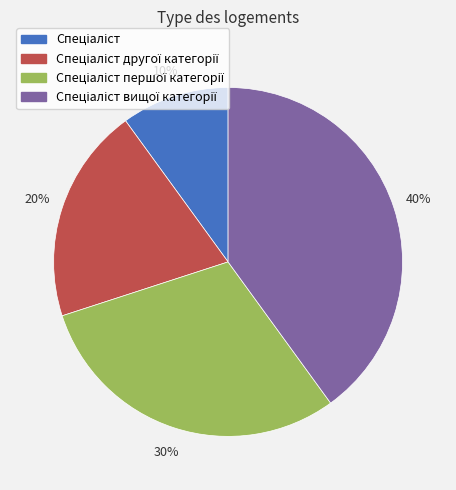

To the nearest percent, what is the difference between the largest and smallest slice percentages?

30%